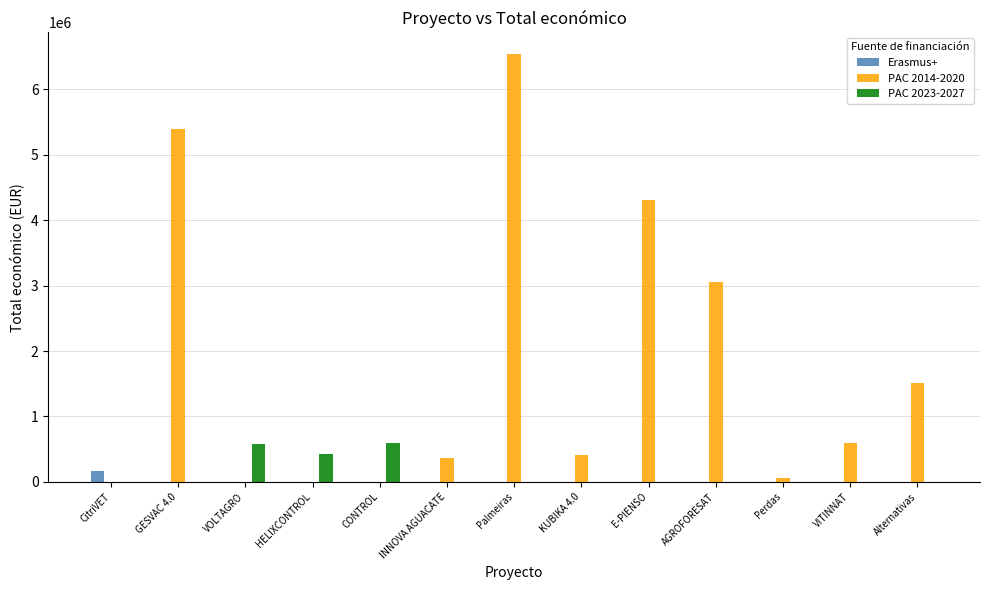

How many data points in PAC 2023-2027 are above 0?

3